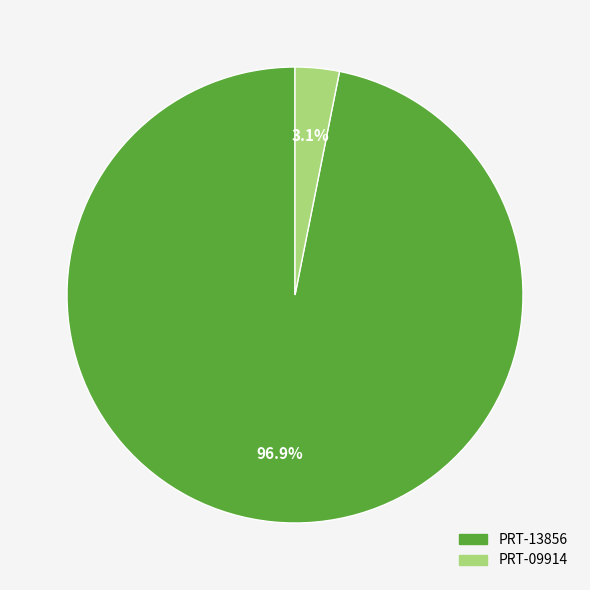

Is there a majority slice in this chart?

Yes